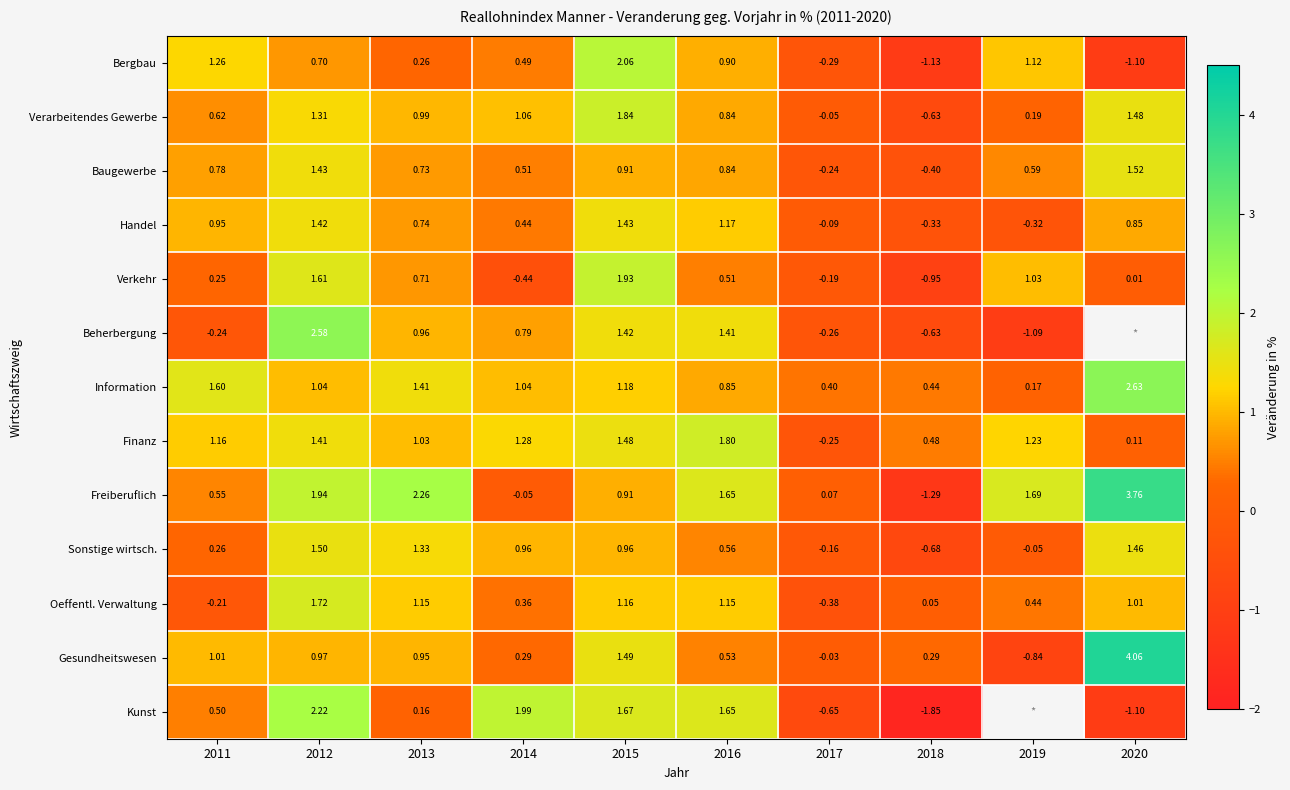

Is it true that Gesundheitswesen equals -0.4 at 2019?

False